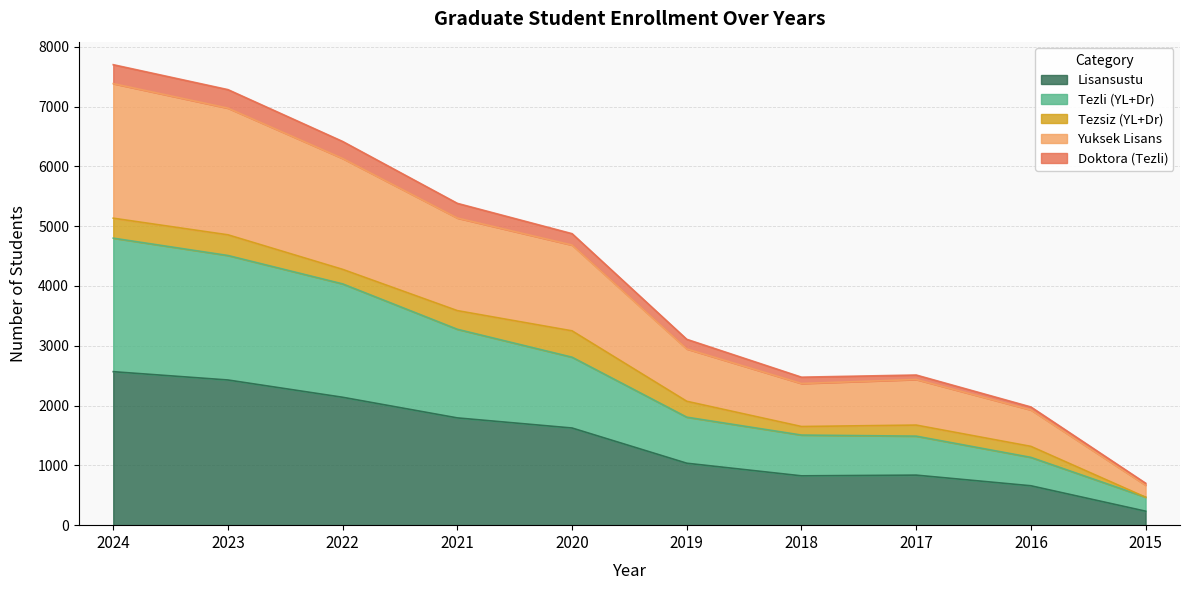

In Lisansustu, how many points are higher than both neighbors (excluding endpoints)?

1